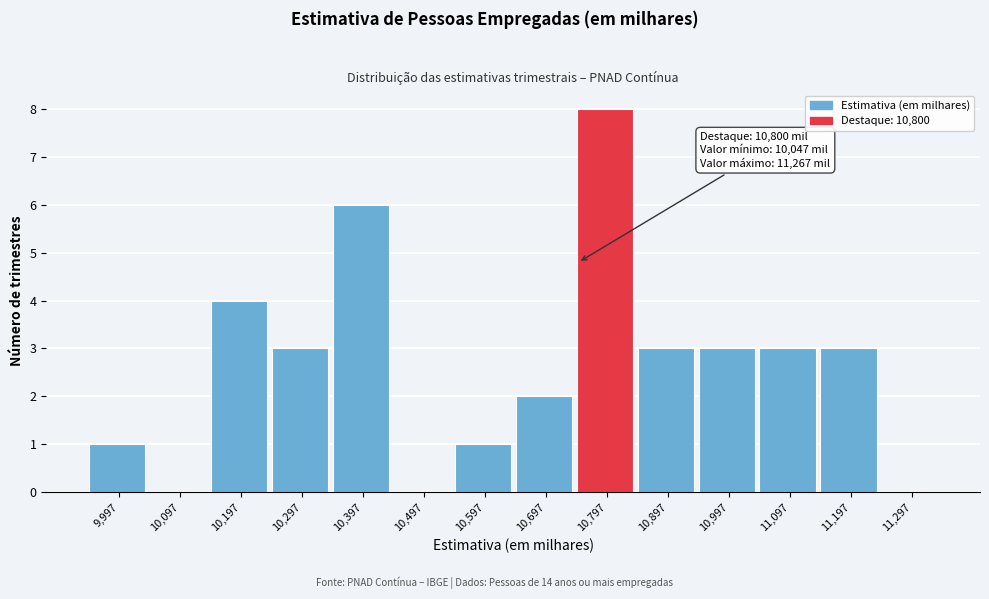

Reading left to right, transcribe all the data shown in this chart.

9,997=1	10,097=0	10,197=4	10,297=3	10,397=6	10,497=0	10,597=1	10,697=2	10,797=8	10,897=3	10,997=3	11,097=3	11,197=3	11,297=0